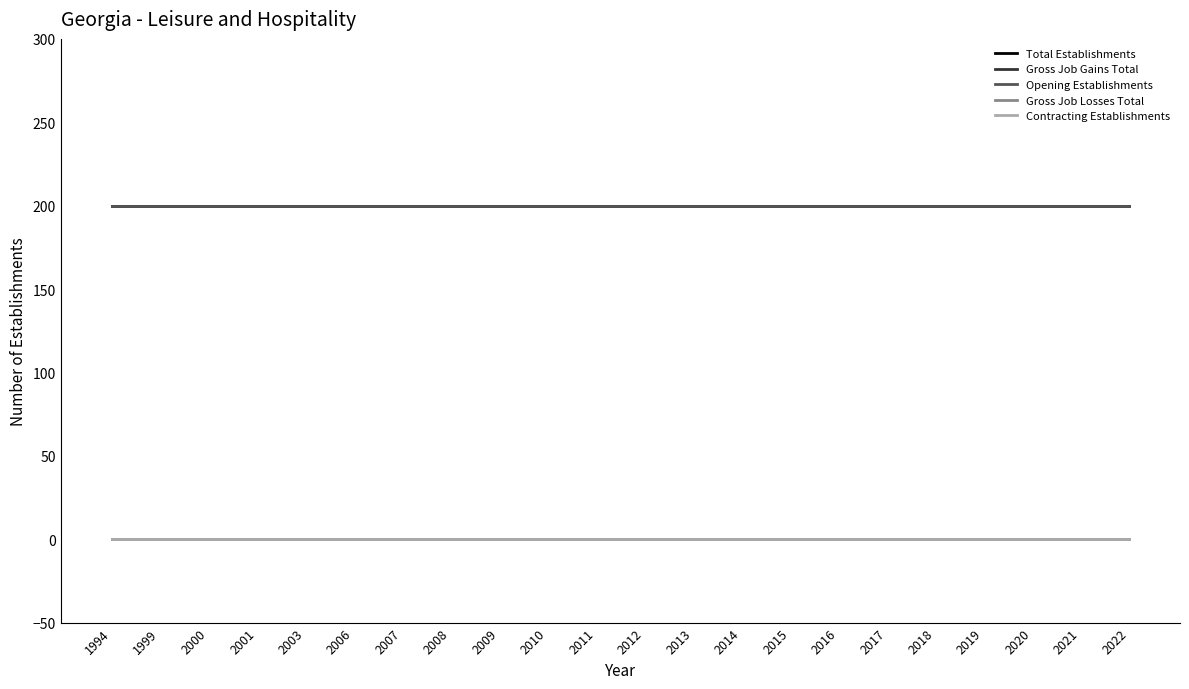

Which series has the widest spread of values?

Total Establishments